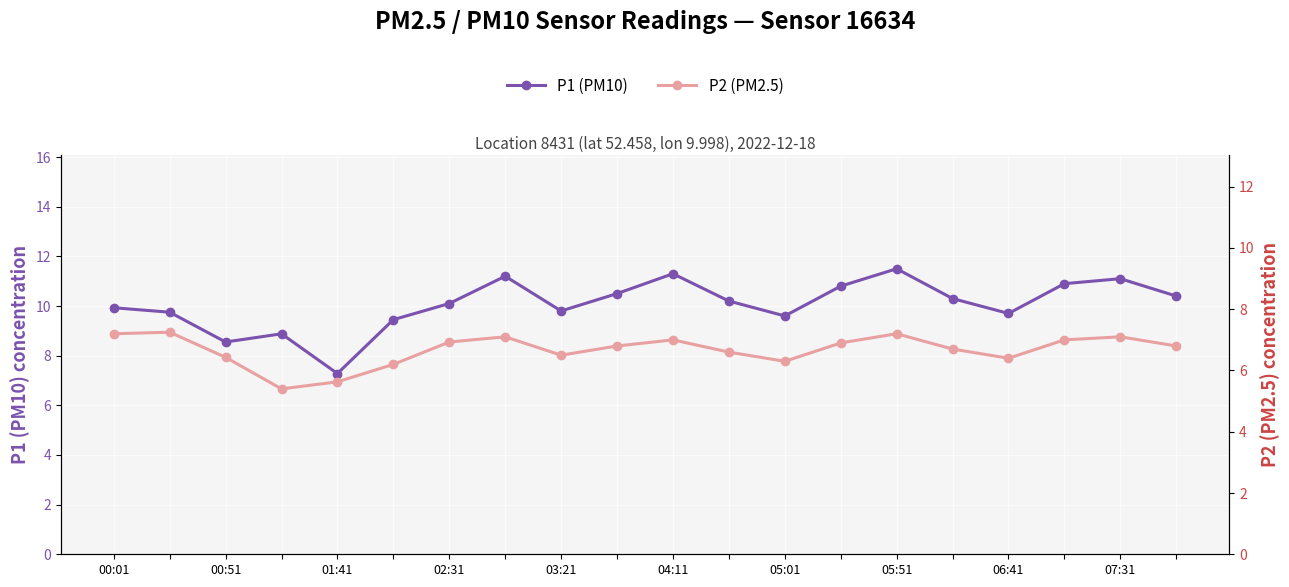

Which series changed the most between 03:21 and 05:01?

P1 (PM10)